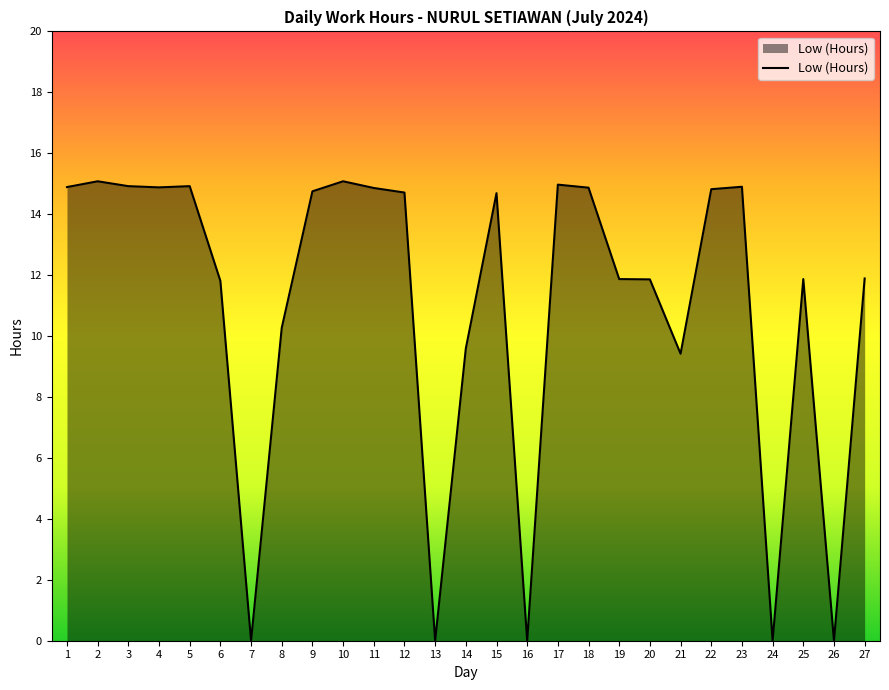

What is the difference between the values at 12 and 6?

2.9